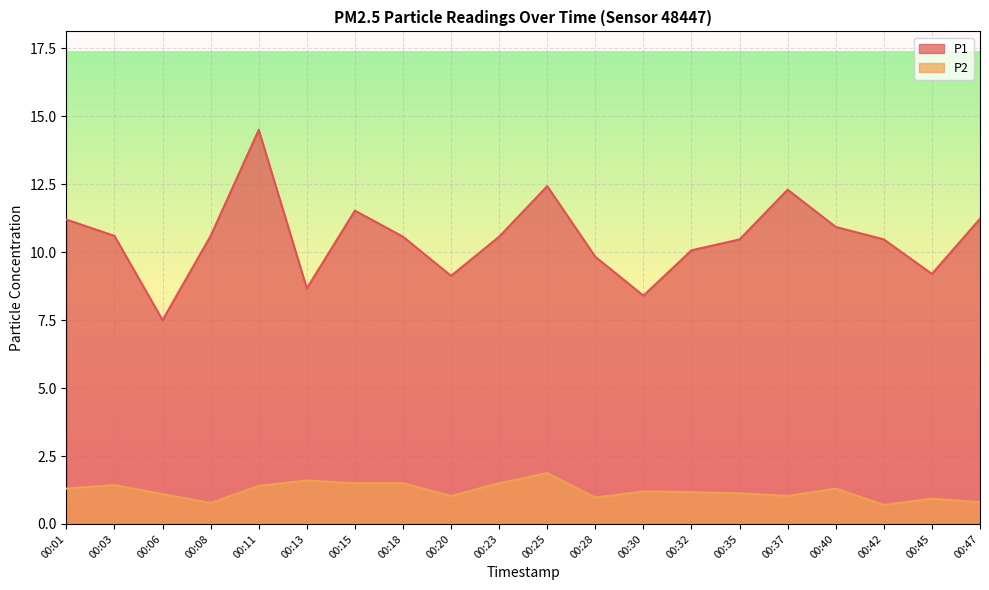

Is it true that P2 equals 1.4 at 00:20?

False